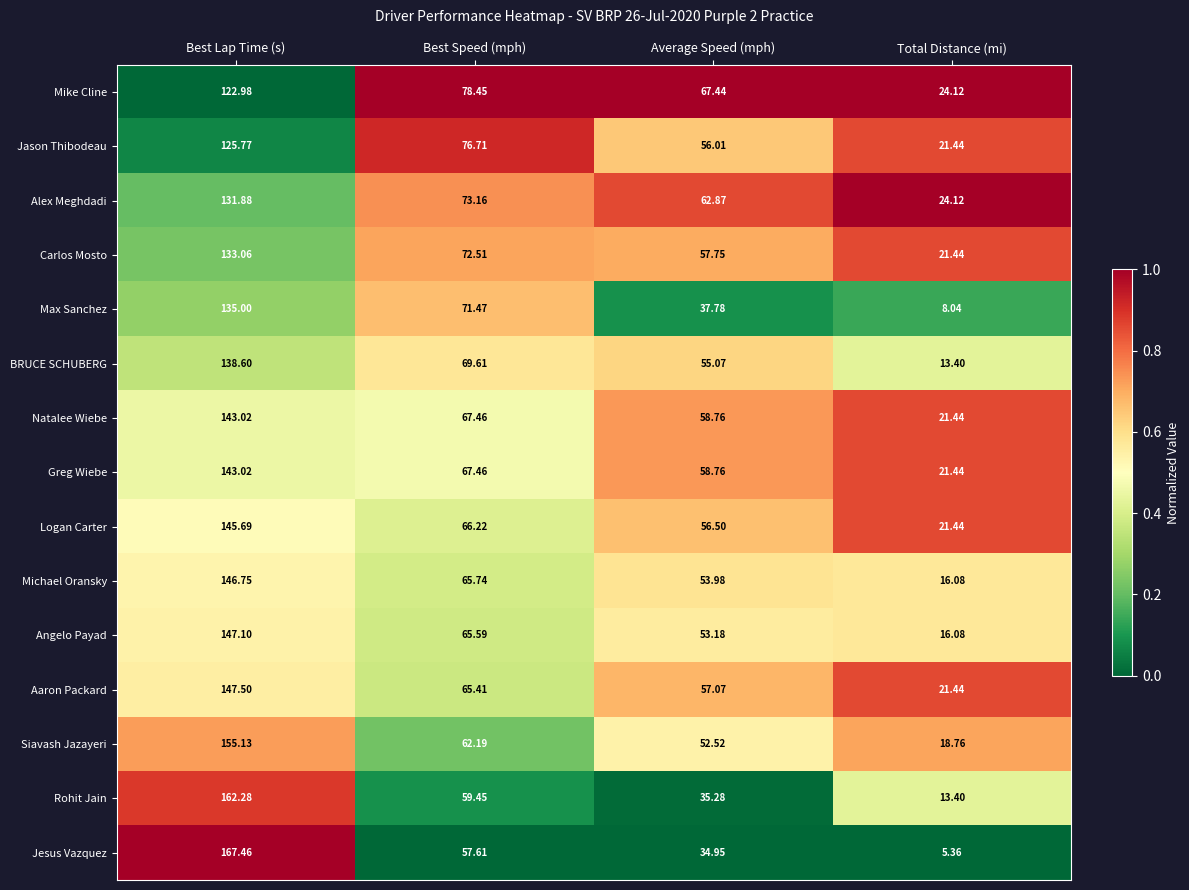

At which label does Mike Cline first exceed 78?

Best Lap Time (s)